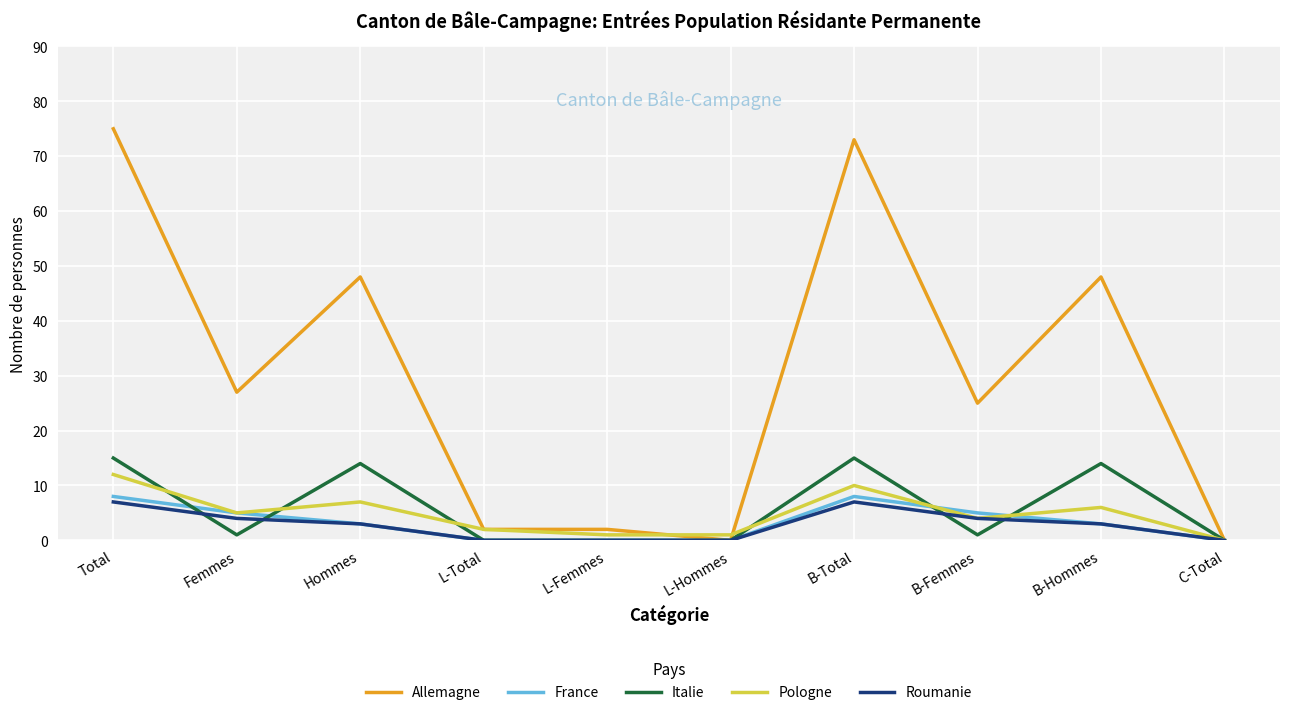

Read the France value at Hommes.

3